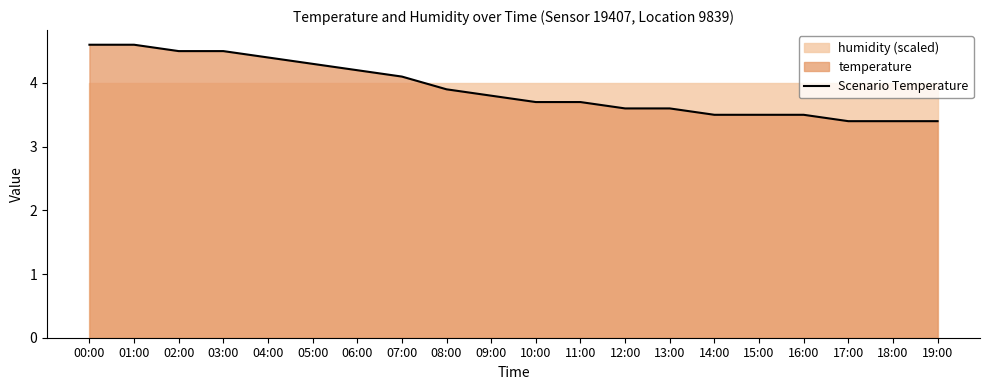

The Scenario Temperature series shows 3.9 at 08:00. True or false?

True